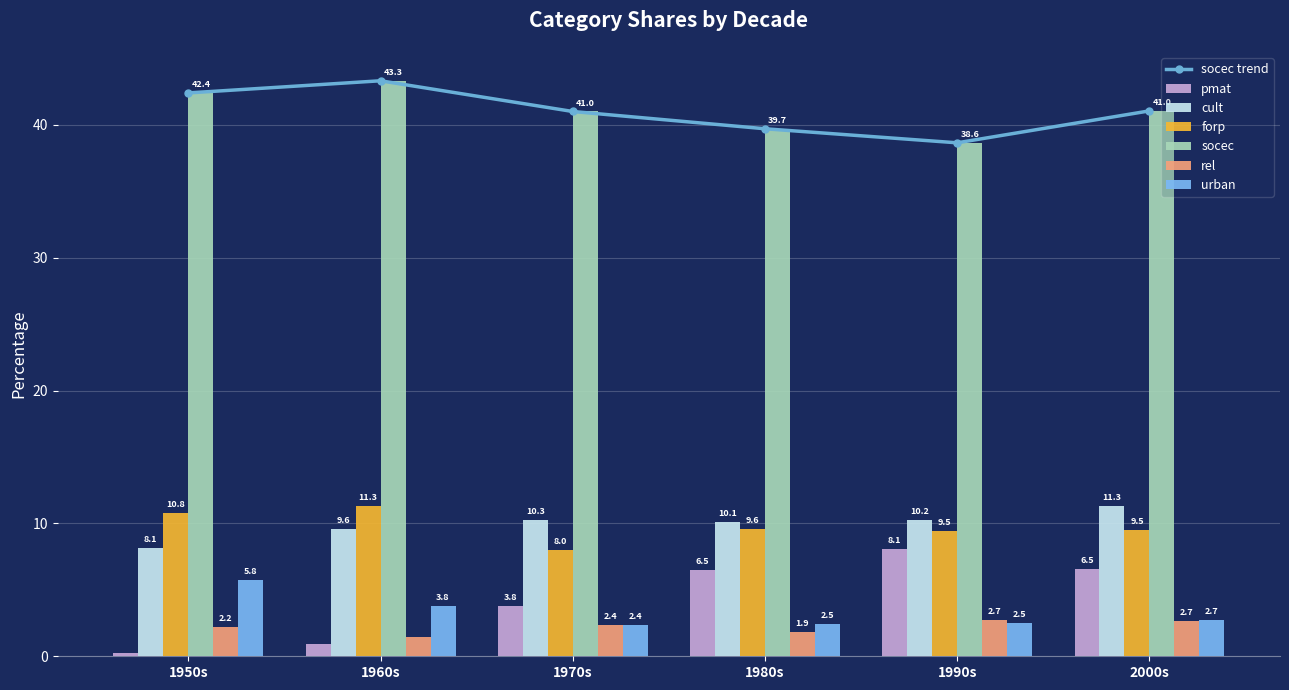

How many values in the socec series exceed 41?

3